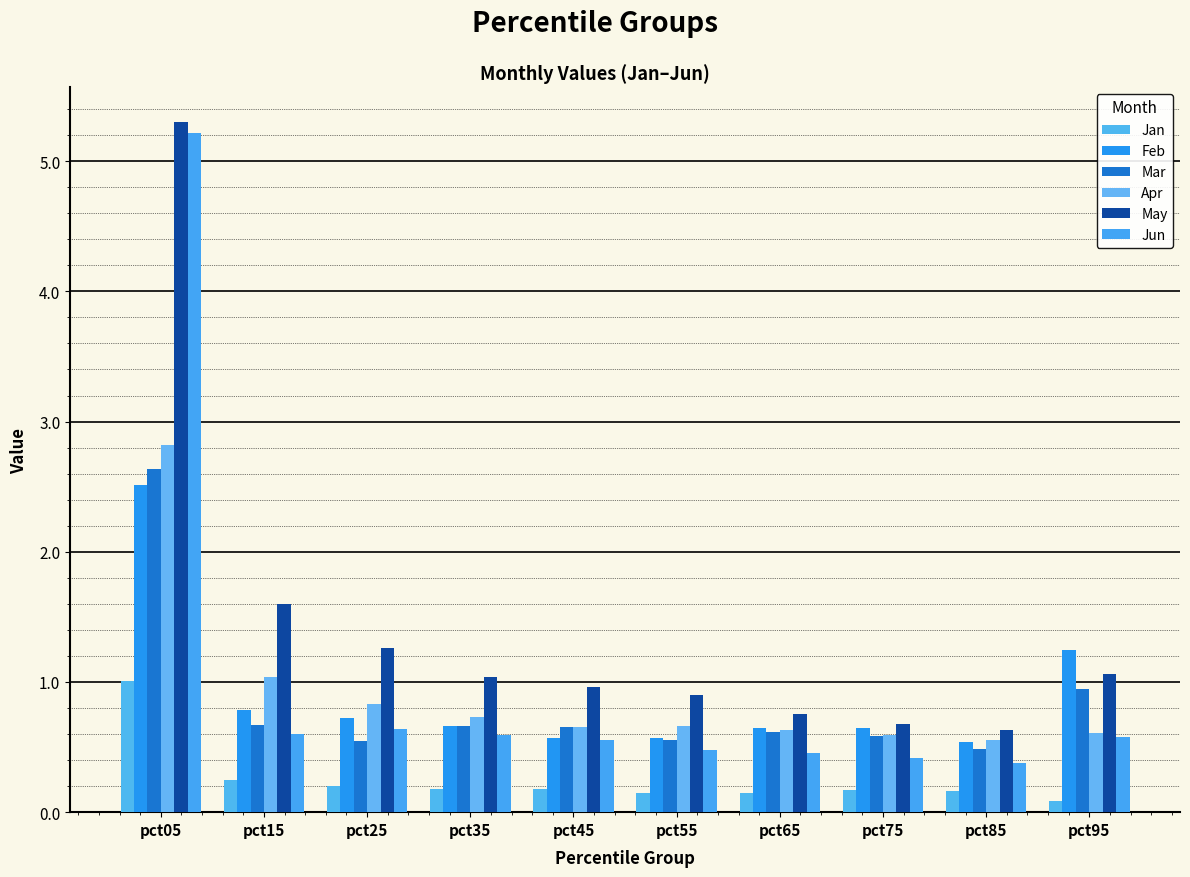

What is the minimum value for Mar?

0.5